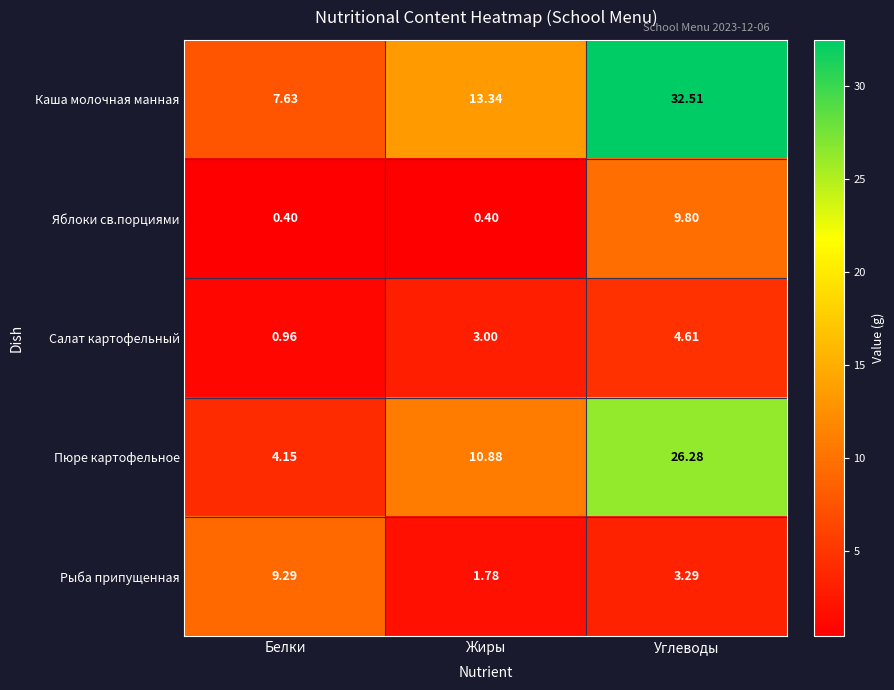

At which label is Каша молочная манная closest to 20?

Жиры